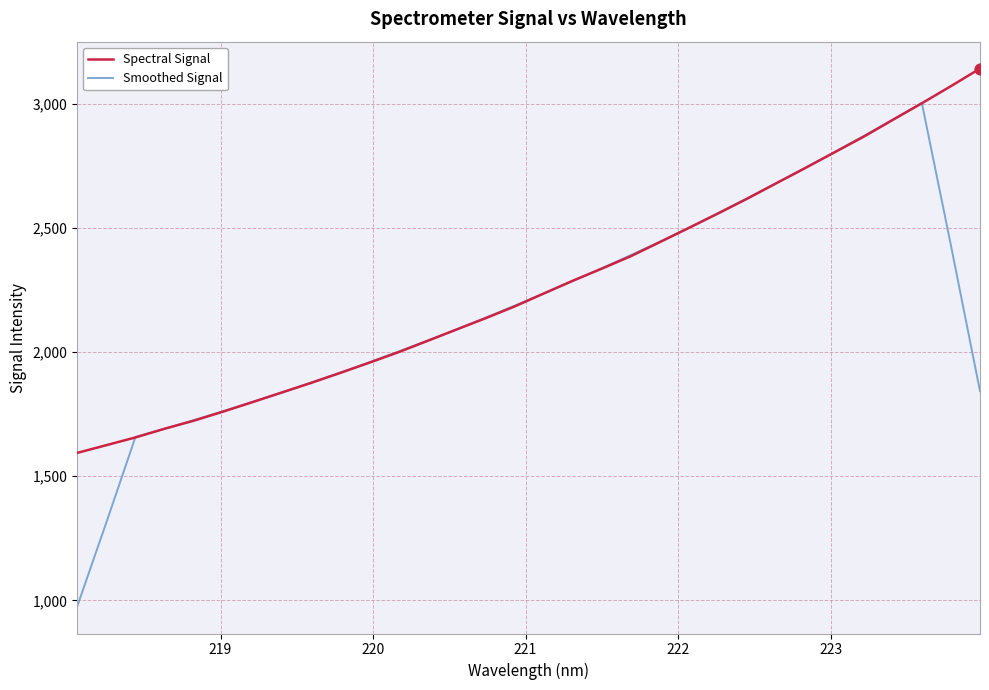

Rank the series by their maximum value, from lowest to highest.

Smoothed Signal, Spectral Signal